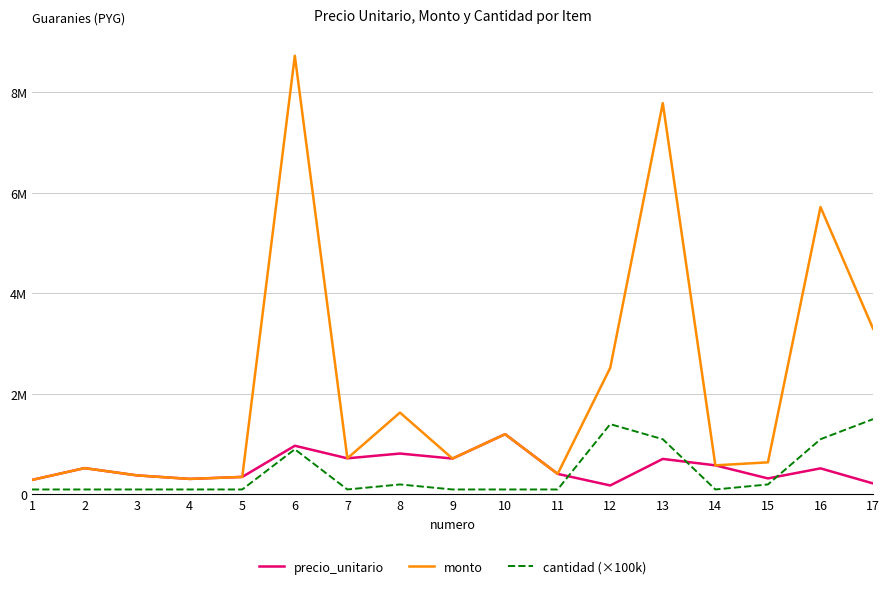

What are all the series names shown in the legend?

precio_unitario, monto, cantidad (×100k)